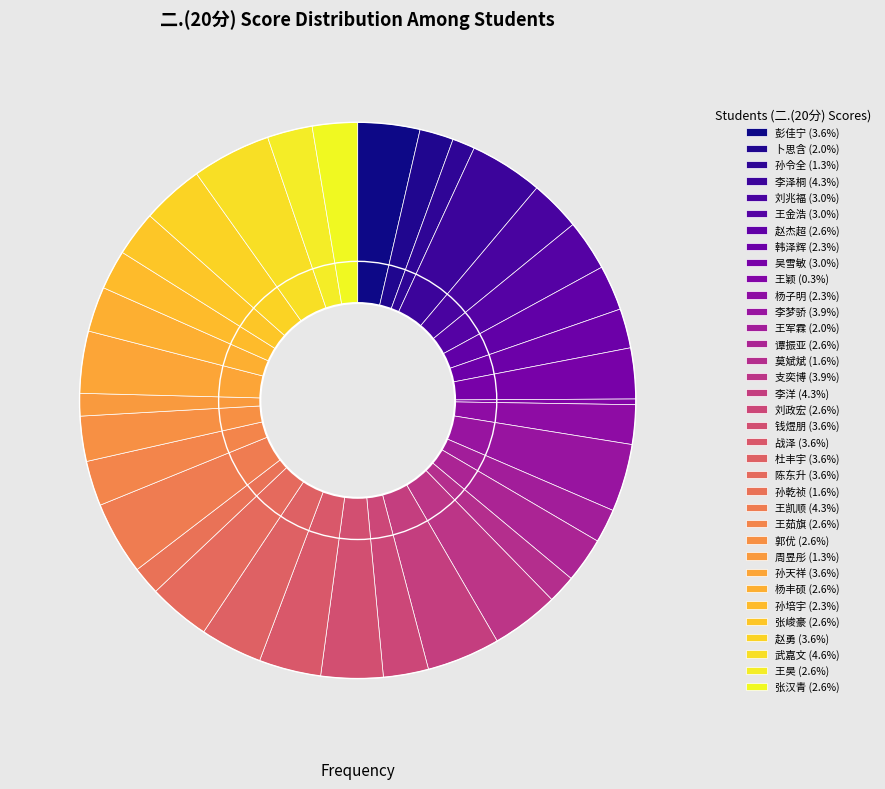

Does any single category account for the majority?

No